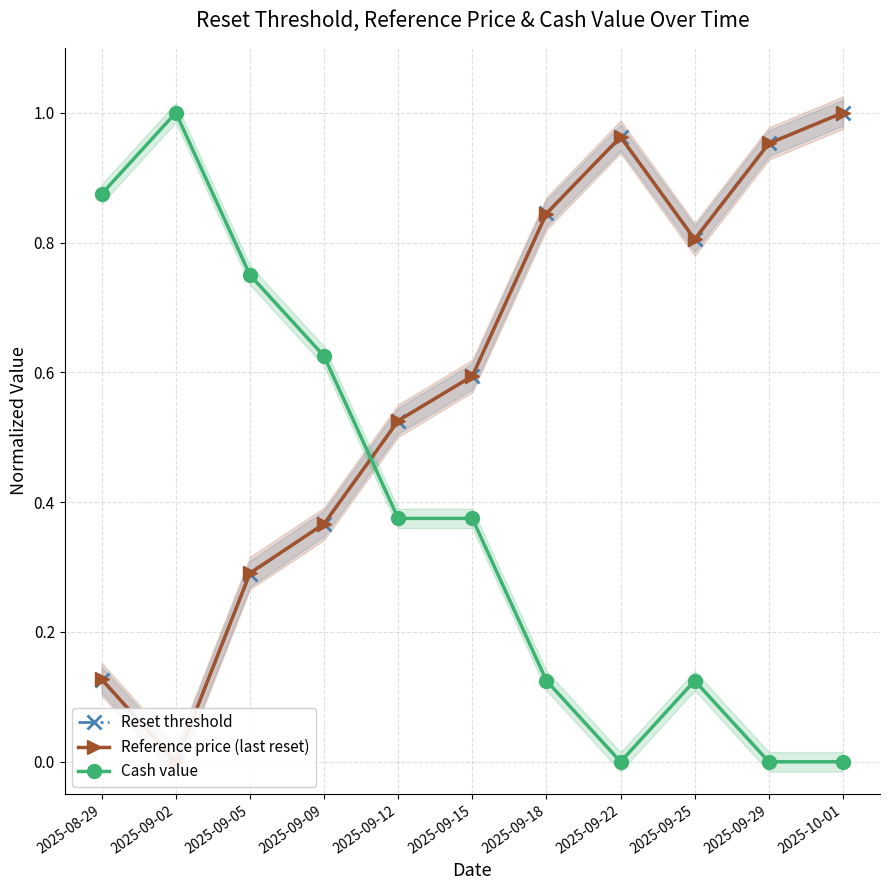

What is the sum of all Cash value values?

4.2